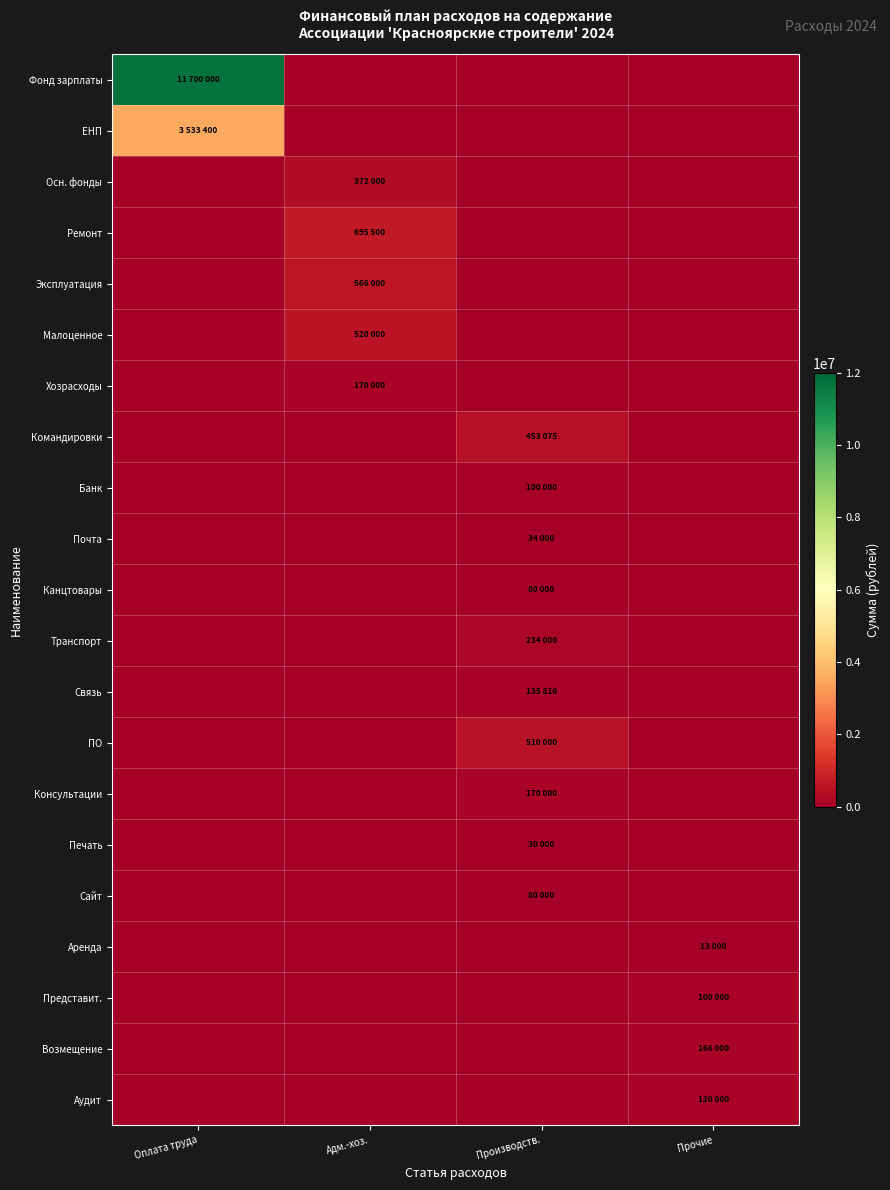

At which category does the chart reach its peak across all series?

Оплата труда